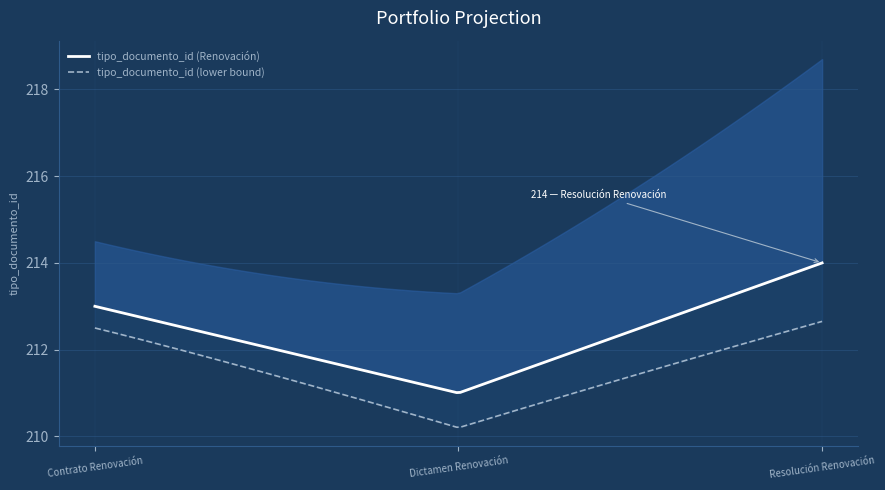

Does the chart have visible grid lines?

Yes